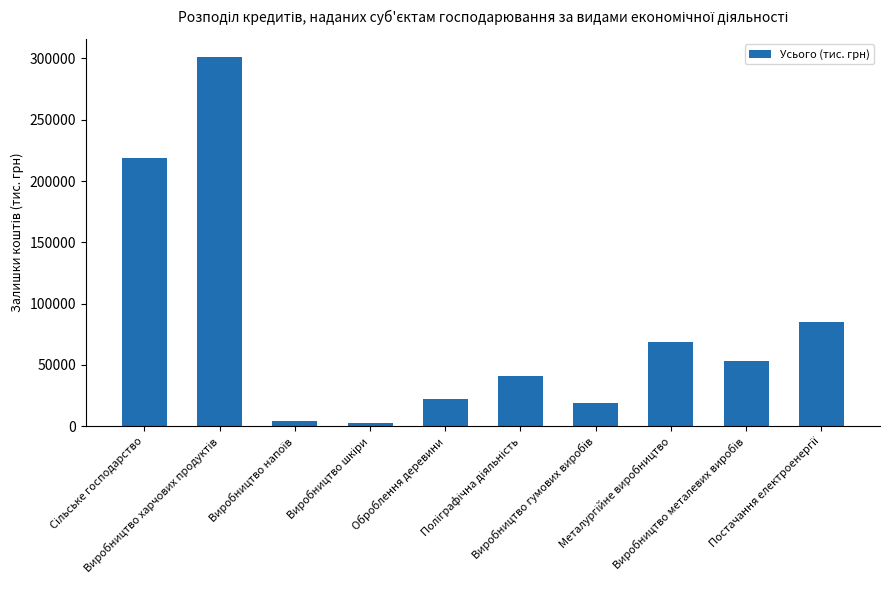

What is the difference between the maximum and minimum values?

298064.0